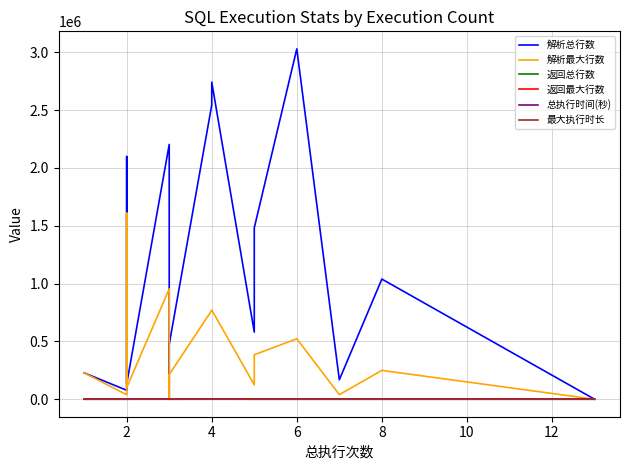

Which label corresponds to the largest value in the chart?

6